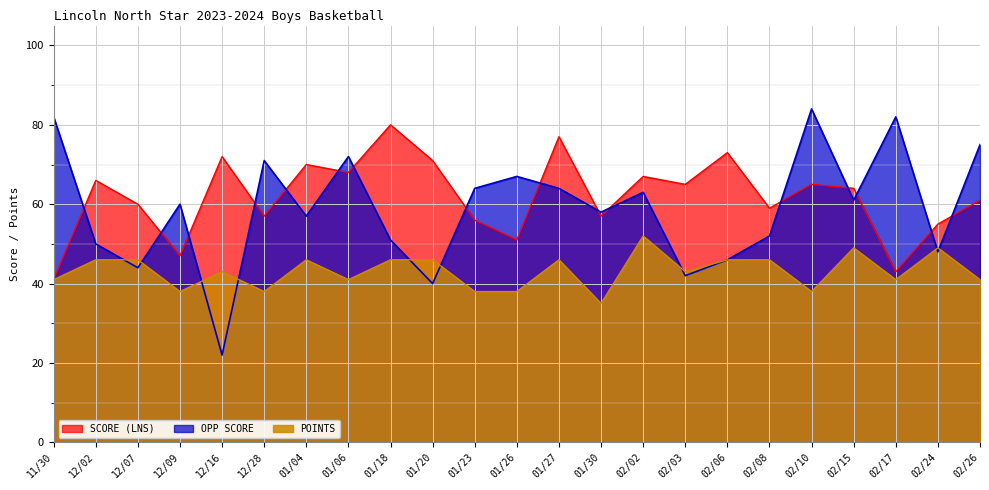

Does the chart display data point markers on the line(s)?

No